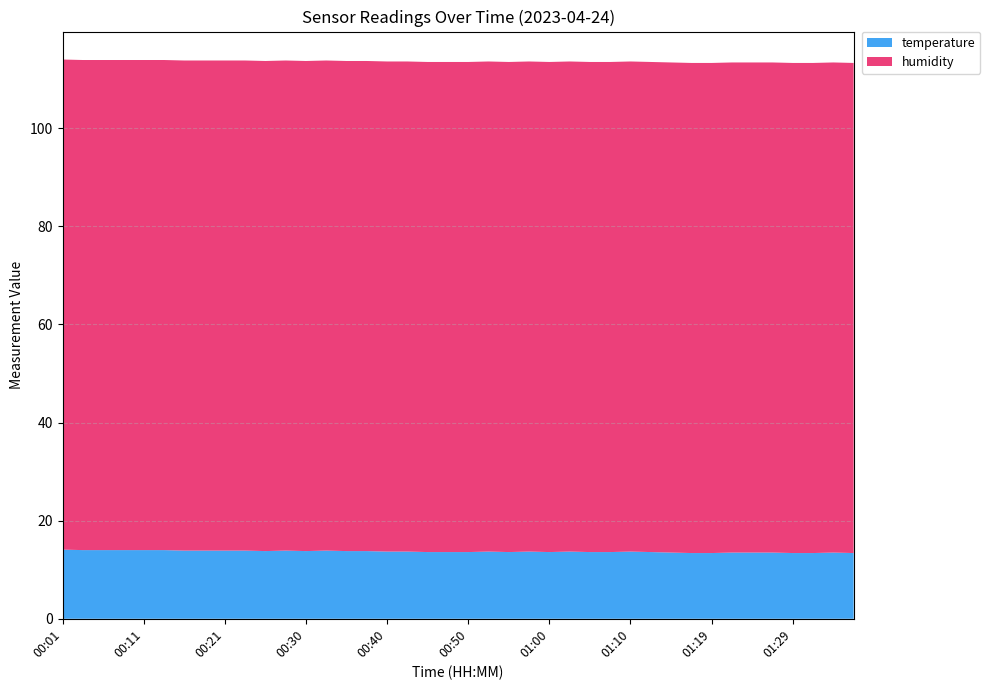

Reading left to right, extract all data points from this chart.

temperature: 00:01=14.1	00:03=14.0	00:06=14.0	00:08=14.0	00:11=14.0	00:13=14.0	00:16=13.9	00:18=13.9	00:21=13.9	00:23=13.9	00:25=13.8	00:28=13.9	00:30=13.8	00:33=13.9	00:35=13.8	00:38=13.8	00:40=13.7	00:42=13.7	00:45=13.6	00:47=13.6	00:50=13.6	00:52=13.7	00:55=13.6	00:57=13.7	01:00=13.6	01:02=13.7	01:05=13.6	01:07=13.6	01:10=13.7	01:12=13.6	01:15=13.5	01:17=13.4	01:19=13.4	01:22=13.5	01:24=13.5	01:27=13.5	01:29=13.4	01:32=13.4	01:34=13.5	01:37=13.4
humidity: 00:01=99.9	00:03=99.9	00:06=99.9	00:08=99.9	00:11=99.9	00:13=99.9	00:16=99.9	00:18=99.9	00:21=99.9	00:23=99.9	00:25=99.9	00:28=99.9	00:30=99.9	00:33=99.9	00:35=99.9	00:38=99.9	00:40=99.9	00:42=99.9	00:45=99.9	00:47=99.9	00:50=99.9	00:52=99.9	00:55=99.9	00:57=99.9	01:00=99.9	01:02=99.9	01:05=99.9	01:07=99.9	01:10=99.9	01:12=99.9	01:15=99.9	01:17=99.9	01:19=99.9	01:22=99.9	01:24=99.9	01:27=99.9	01:29=99.9	01:32=99.9	01:34=99.9	01:37=99.9